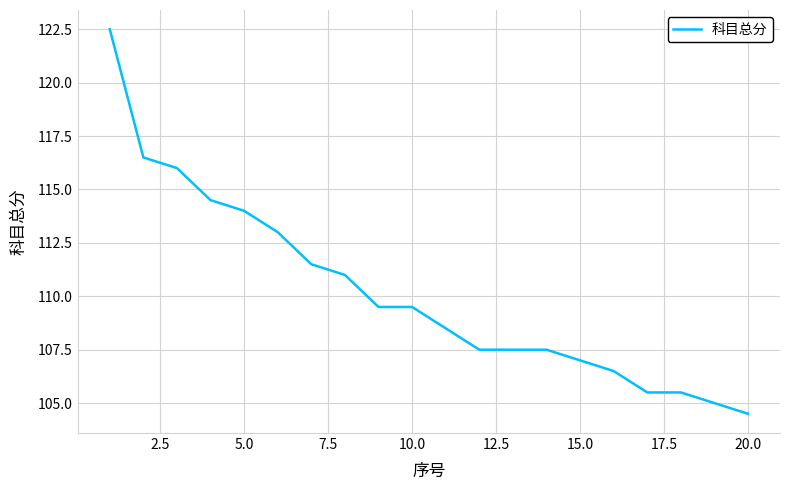

How many lines are shown in the chart?

1